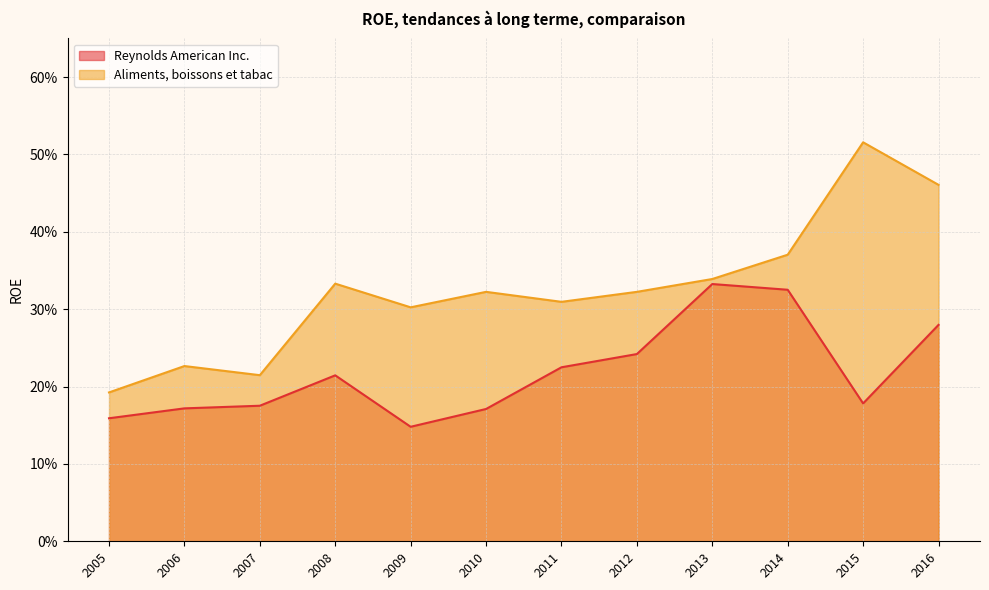

True or false: Reynolds American Inc. and Aliments, boissons et tabac cross at least once.

False